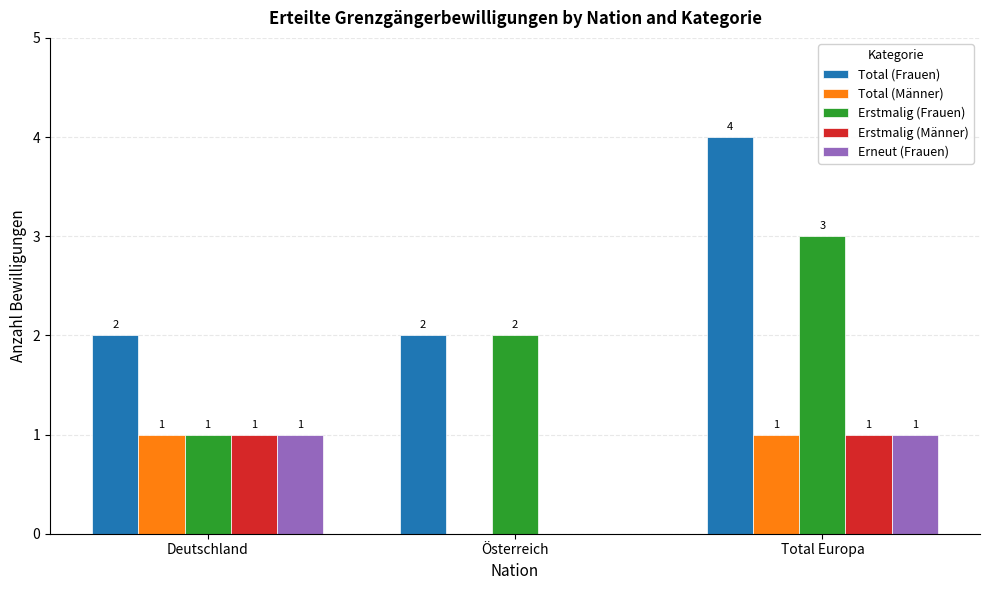

The value of Total (Männer) at Österreich is 0. True or false?

True